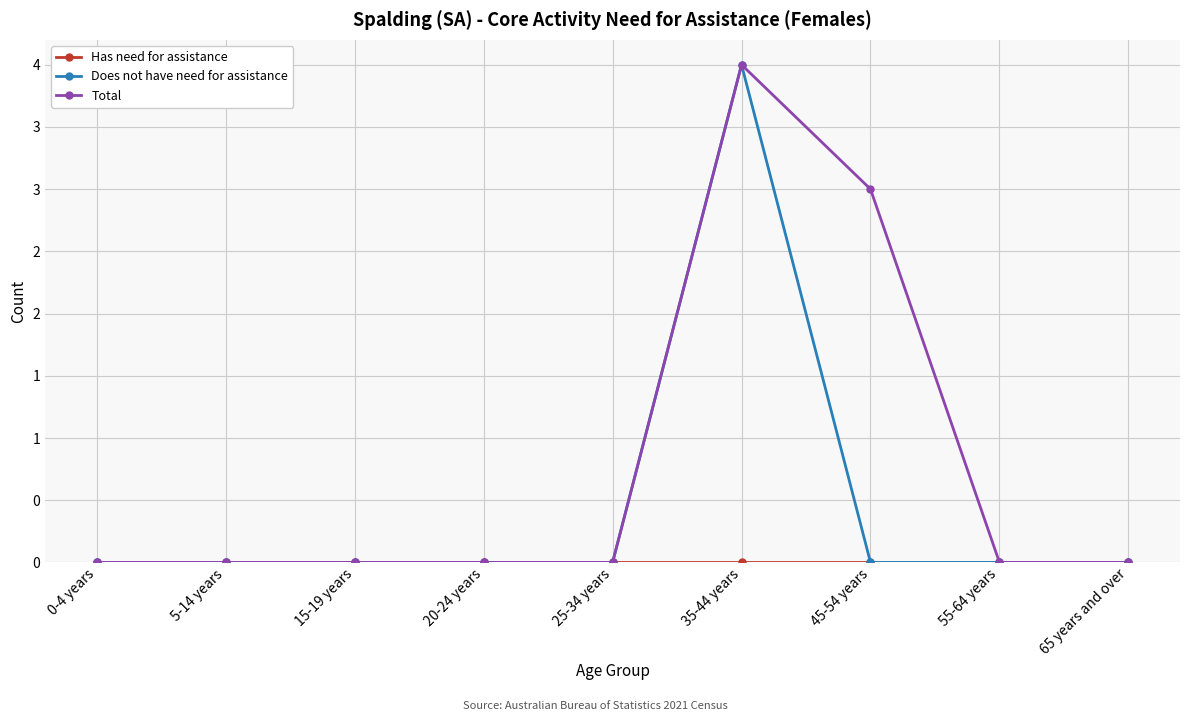

True or false: Does not have need for assistance and Has need for assistance cross at least once.

False